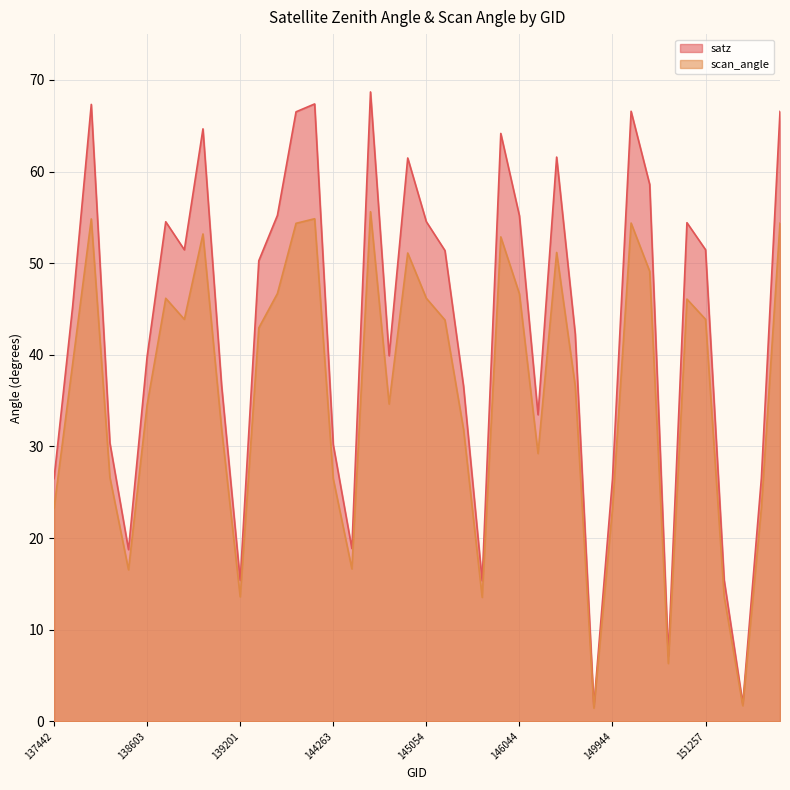

What are all the series names shown in the legend?

satz, scan_angle